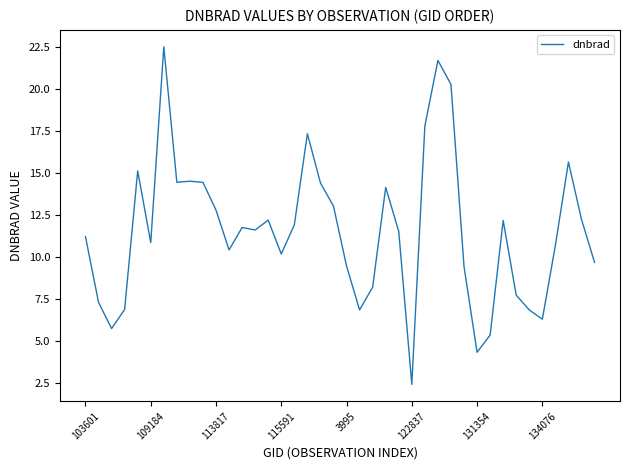

What is the difference between the maximum and minimum values?

20.1